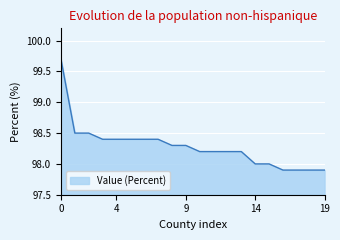

What is the difference between the maximum and minimum values?

1.8